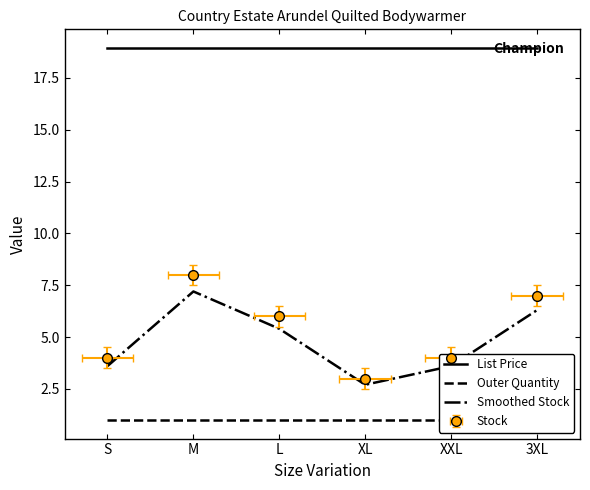

True or false: List Price has a value of 18.9 at L.

True